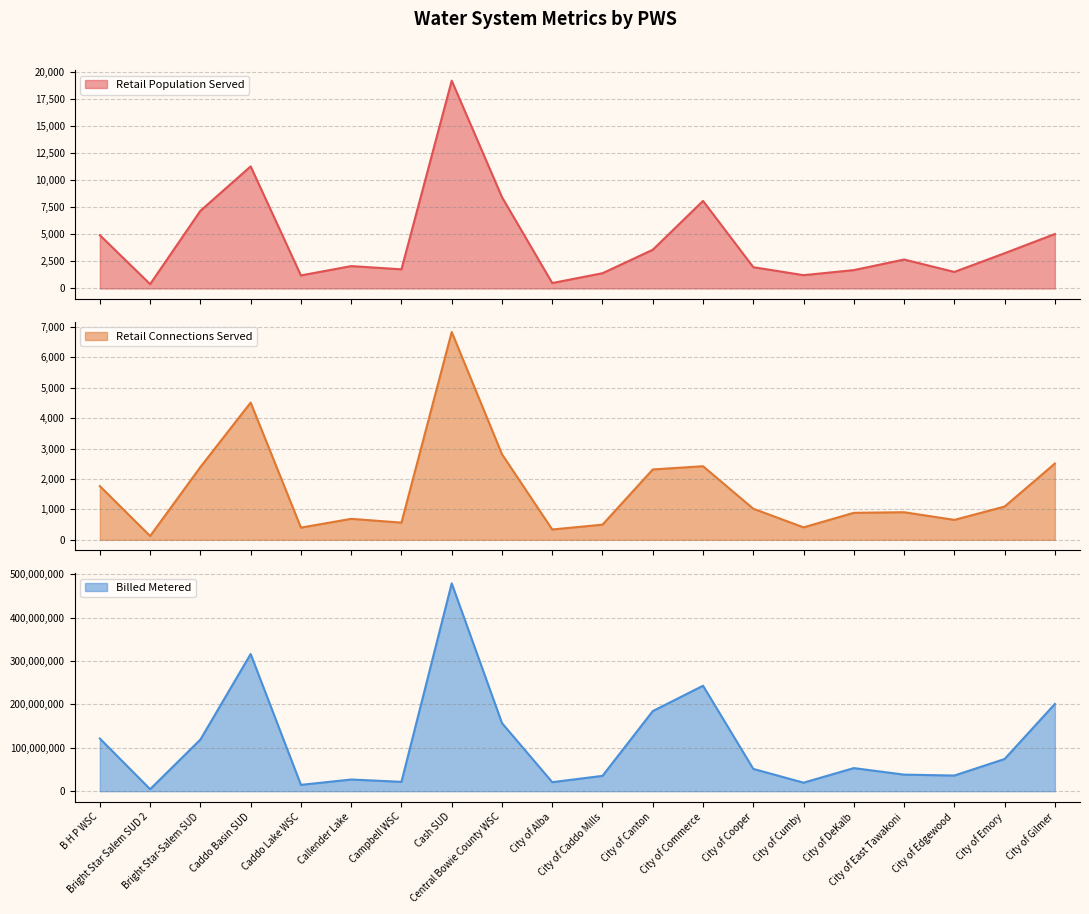

At how many categories does at least one series exceed 176465072?

5